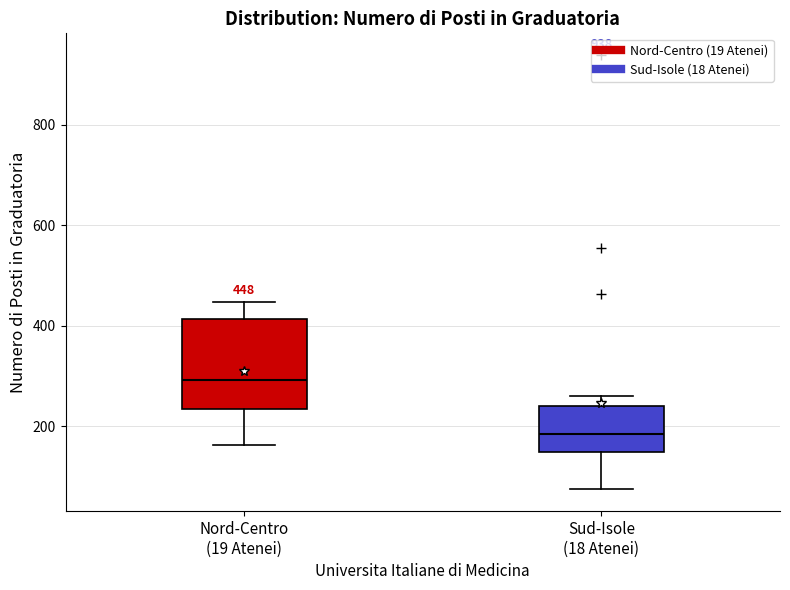

Comparing the boxes themselves (not the whiskers), which one is the tallest?

Nord-Centro (19 Atenei)